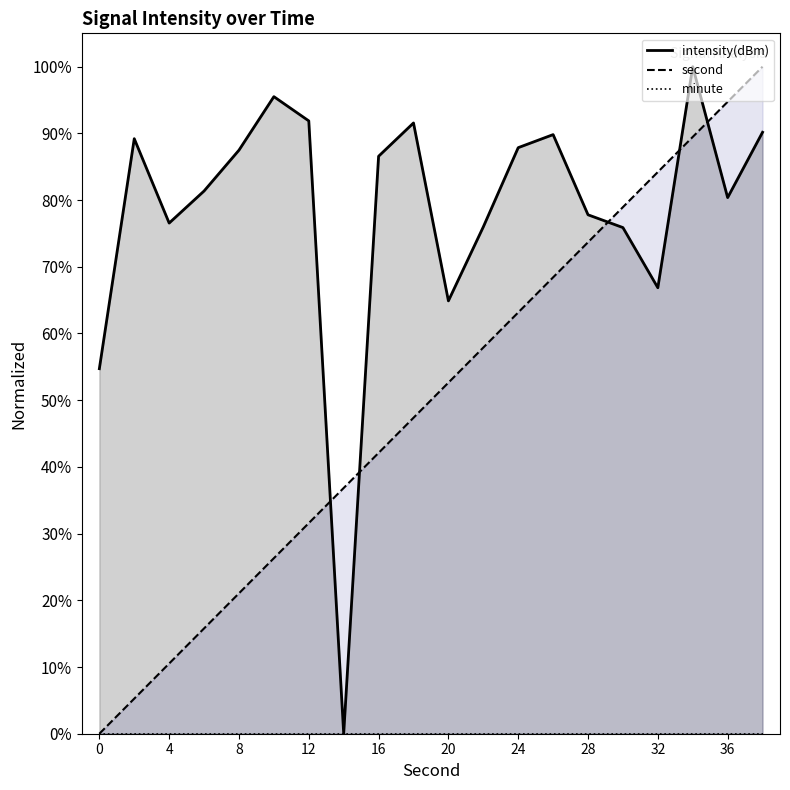

True or false: second has a value of 84.2 at 32.

True